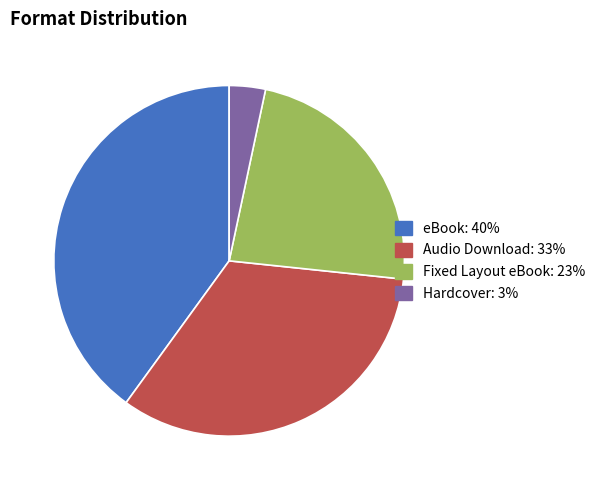

How many segments does this pie chart have?

4